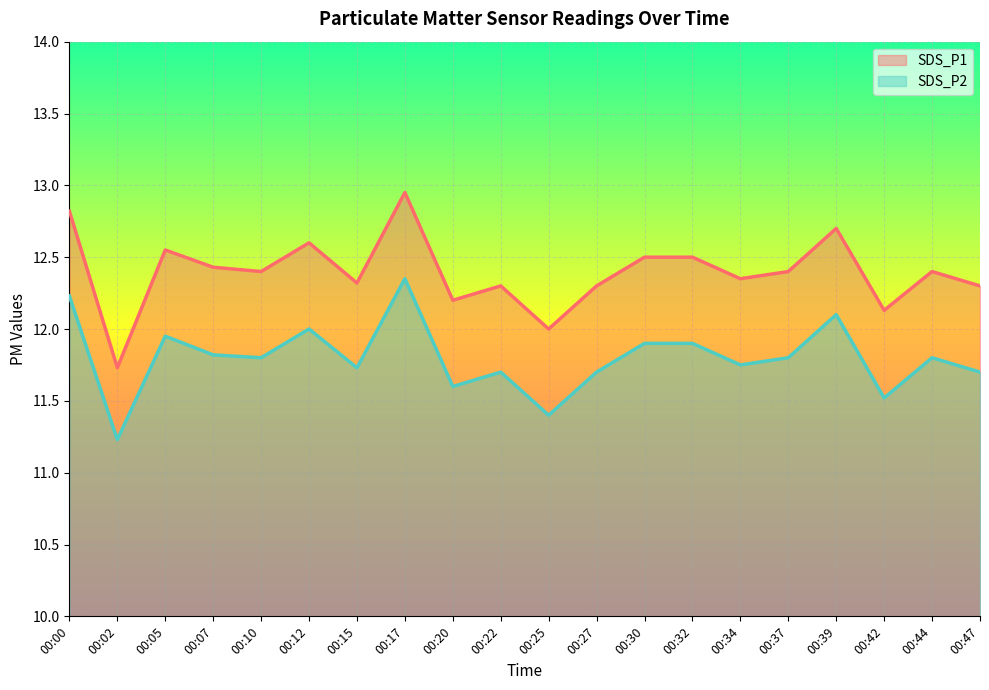

What is the difference between the highest and lowest values at 00:02?

0.5